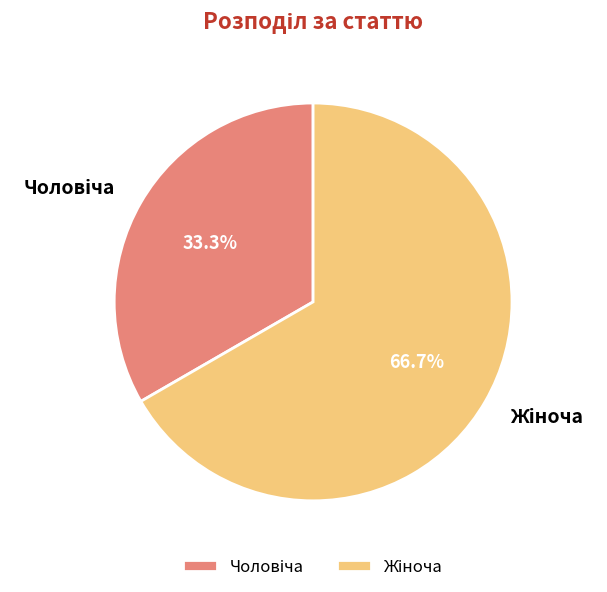

Is there a majority slice in this chart?

Yes